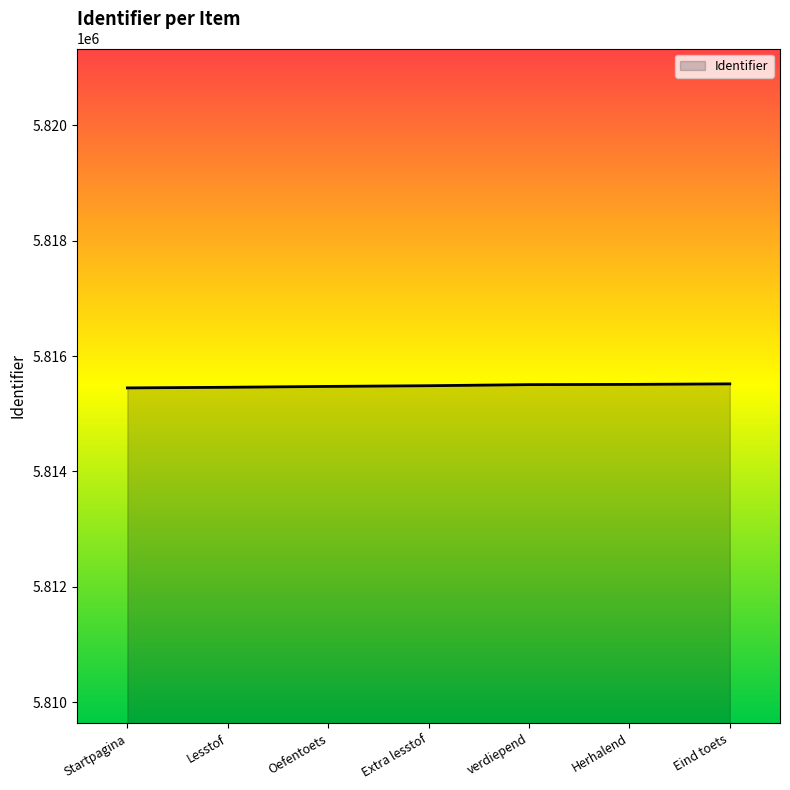

What is the minimum value shown in the chart?

5815449